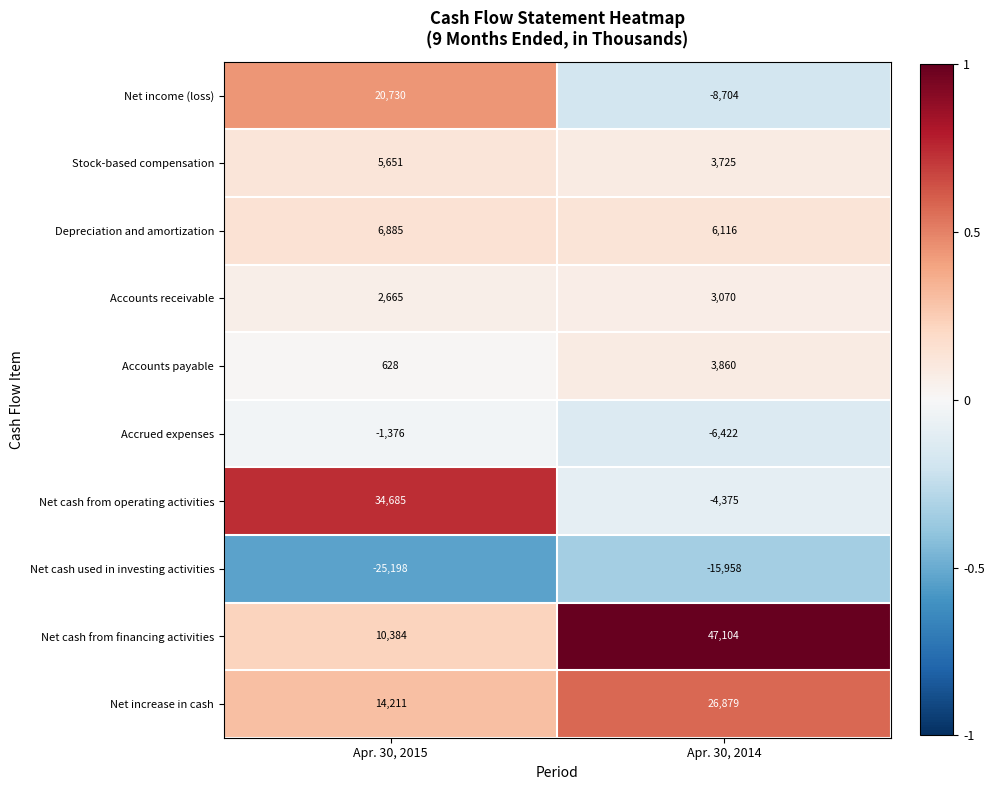

True or false: Depreciation and amortization has a value of 2599 at Apr. 30, 2014.

False